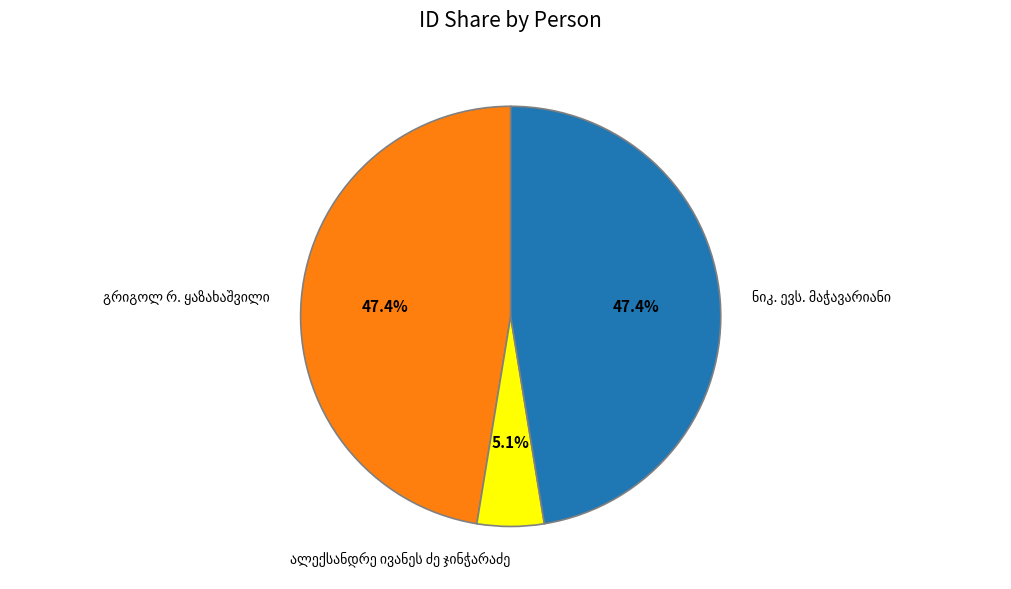

Is there any slice that represents more than half of the pie?

No